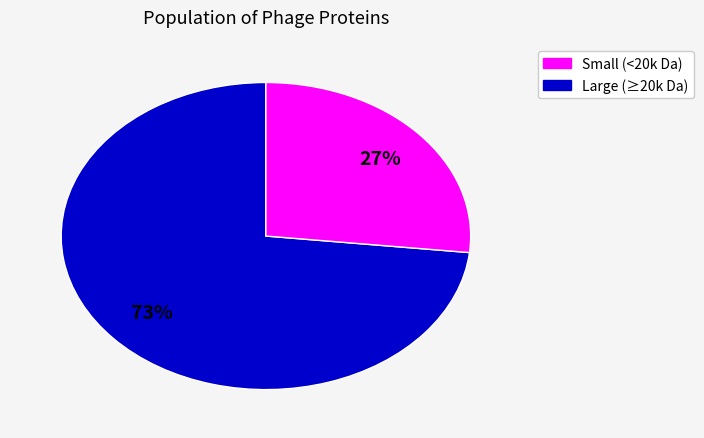

To the nearest percent, what is the average slice percentage?

50%